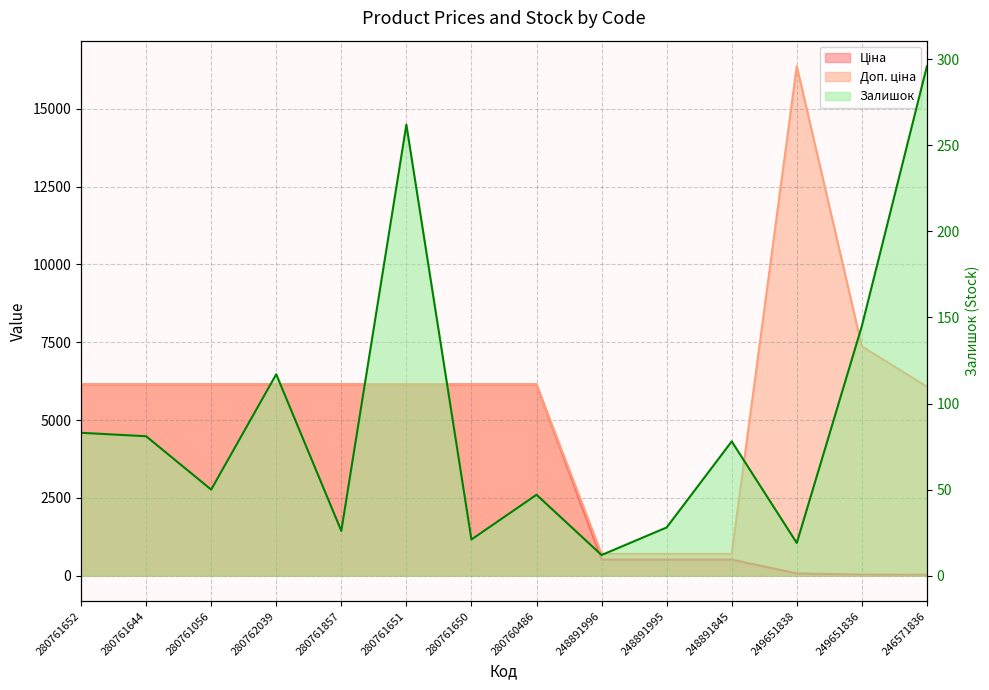

What is the sum of the Ціна values at 248891996 and 248891995?

1031.7